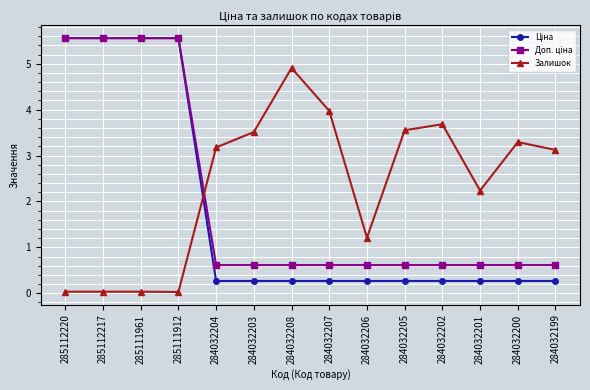

At which label is Залишок closest to 2?

284032201